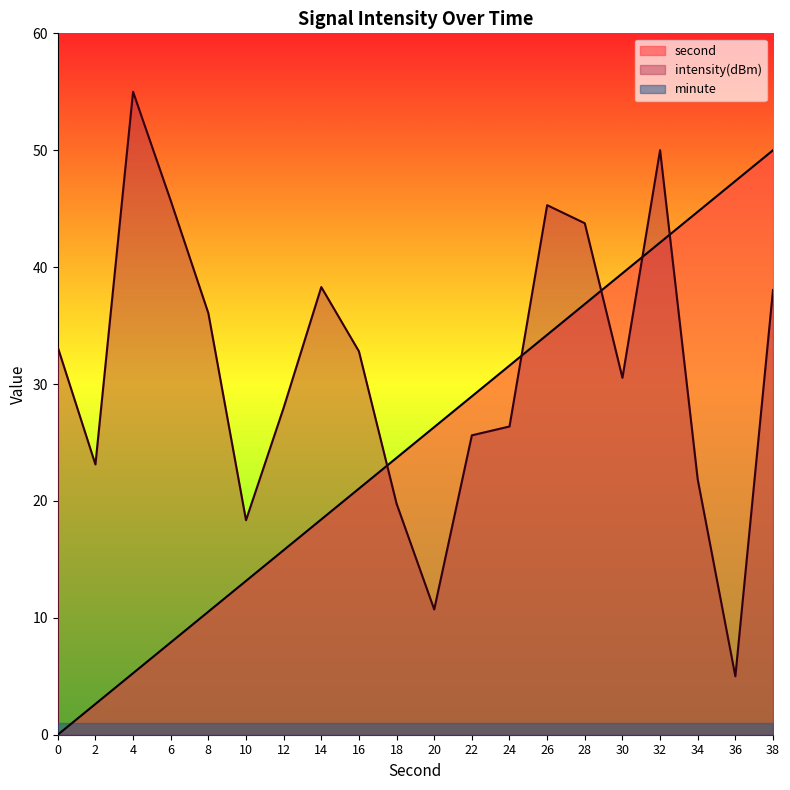

Which series has the largest range (max minus min)?

second